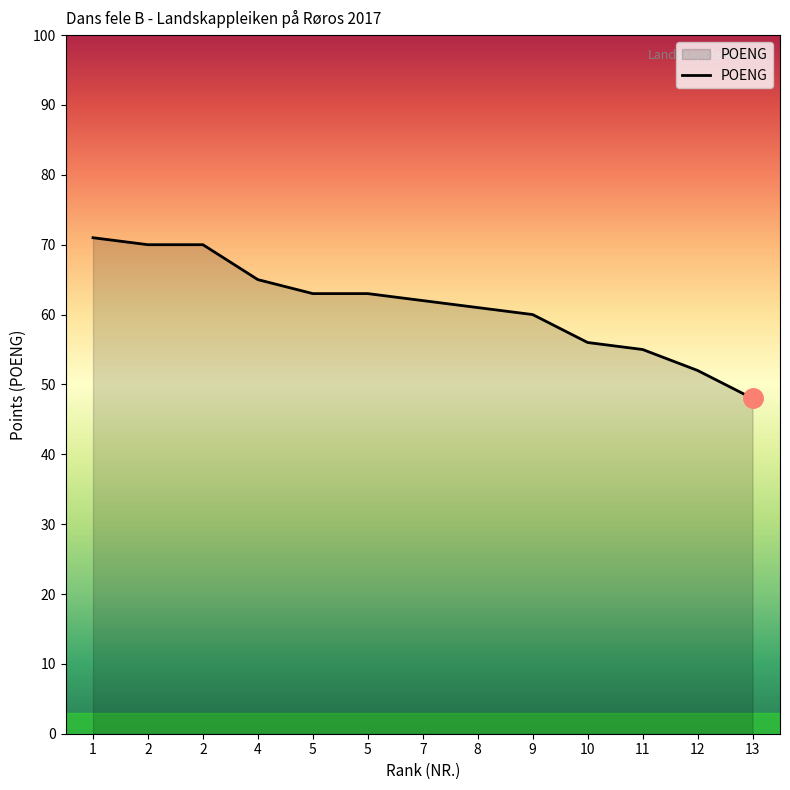

How many lines are shown in the chart?

1